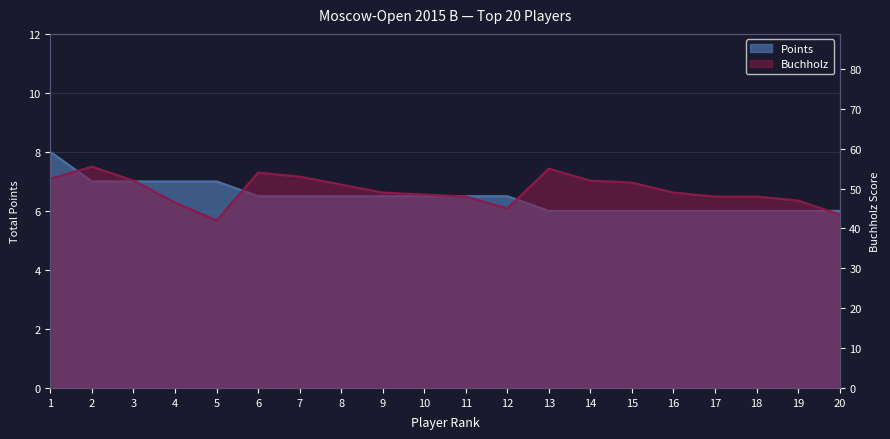

What are all the series names shown in the legend?

Points, Buchholz